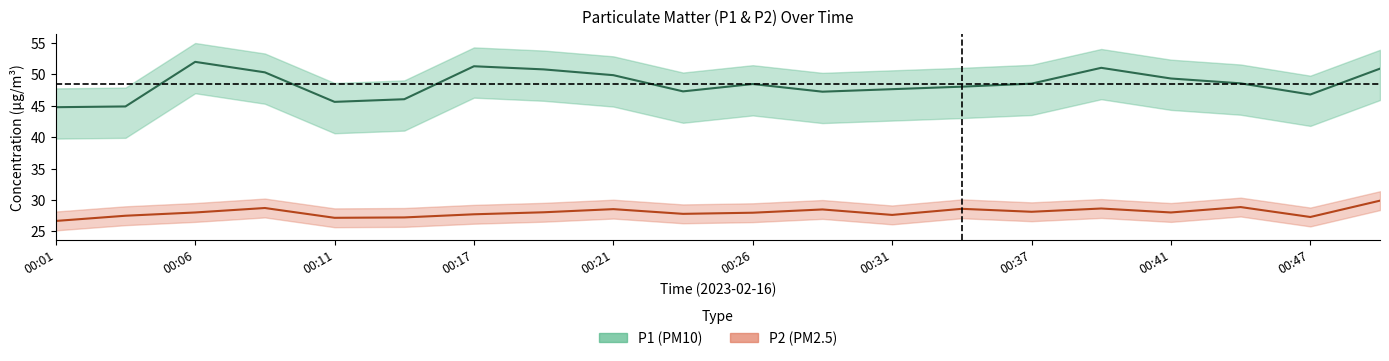

Where is the first local minimum for P1?

00:11